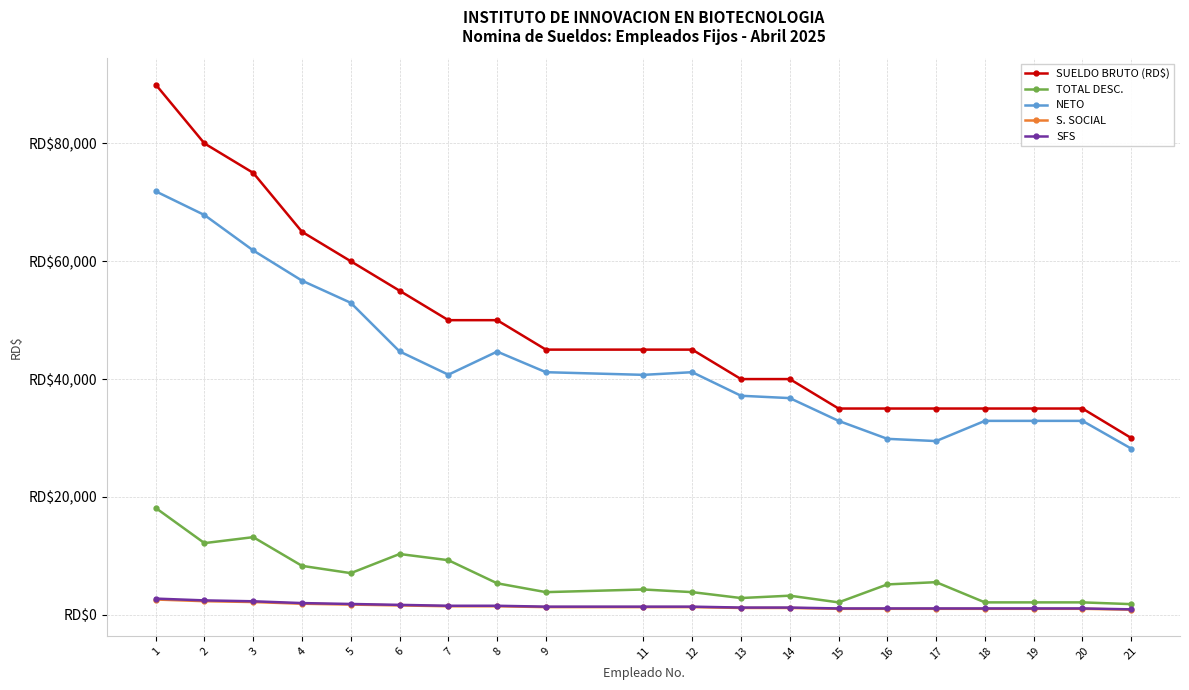

Does the chart have visible grid lines?

Yes